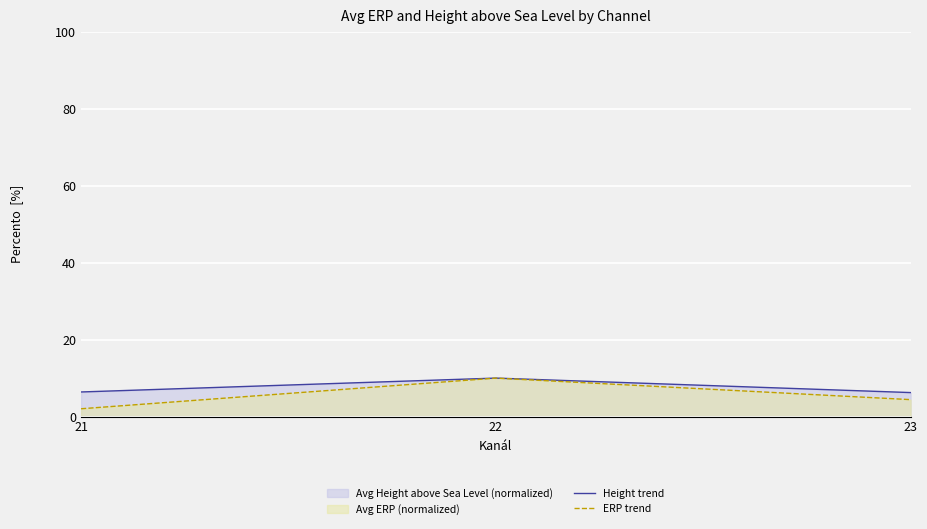

Does the chart display data point markers on the line(s)?

No